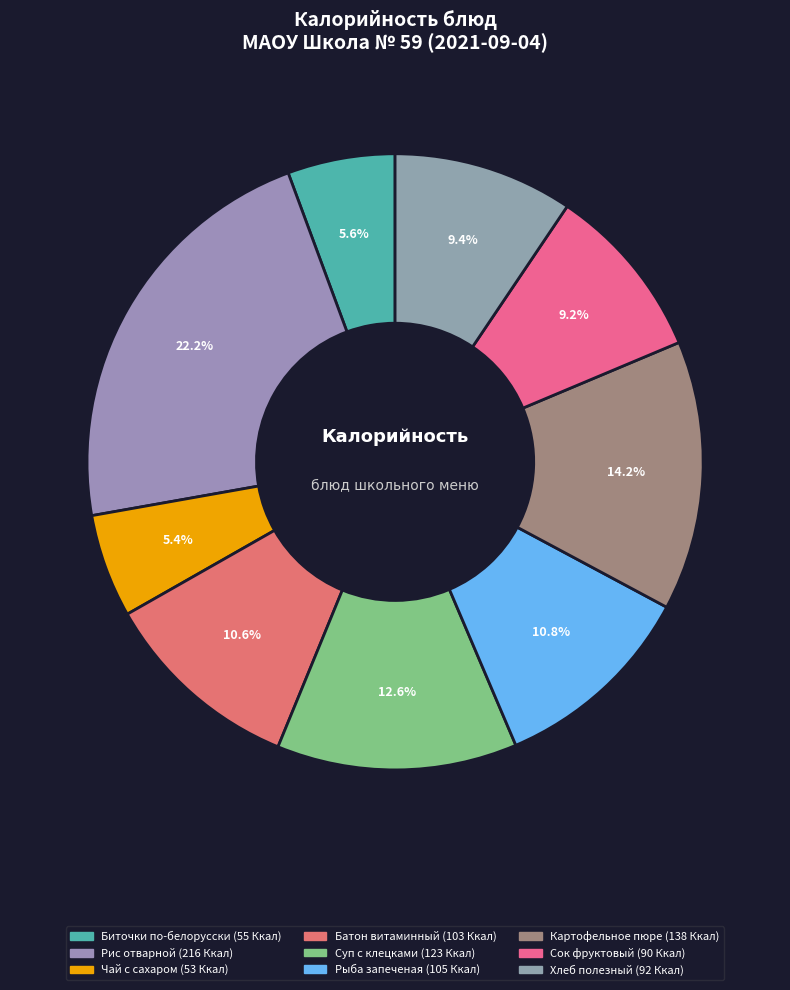

To the nearest percent, what is the difference between the Чай с сахаром and Батон витаминный slice percentages?

5%